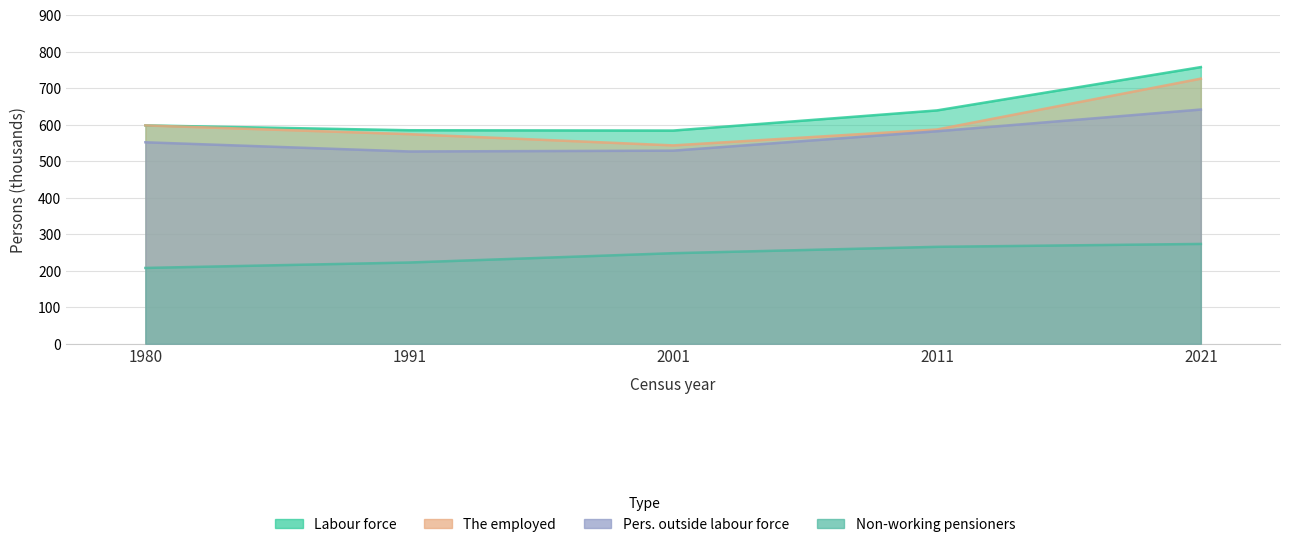

At which label does Labour force reach its minimum?

2001